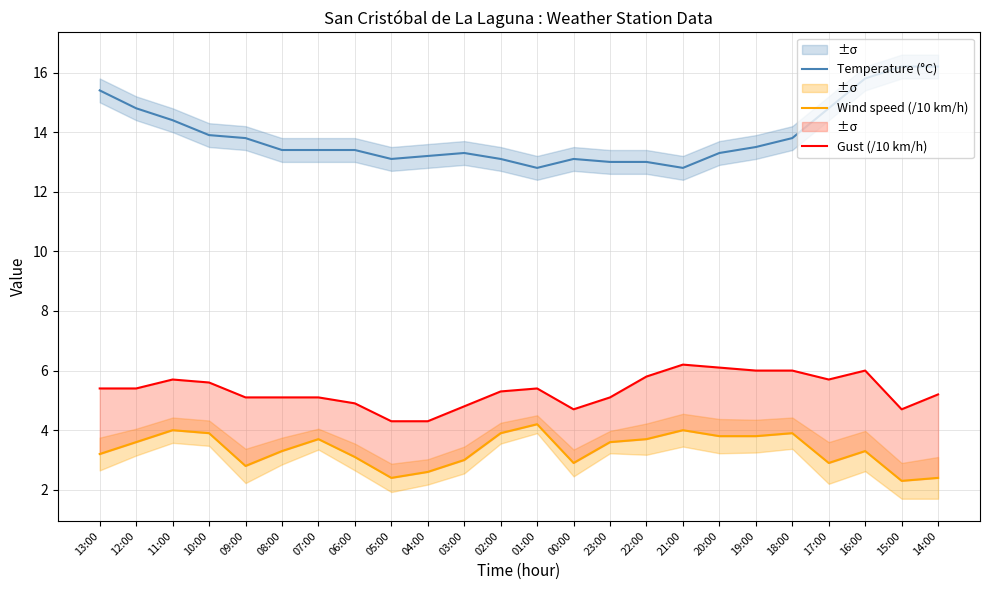

Which series has the largest total across all categories?

Temperature (°C)